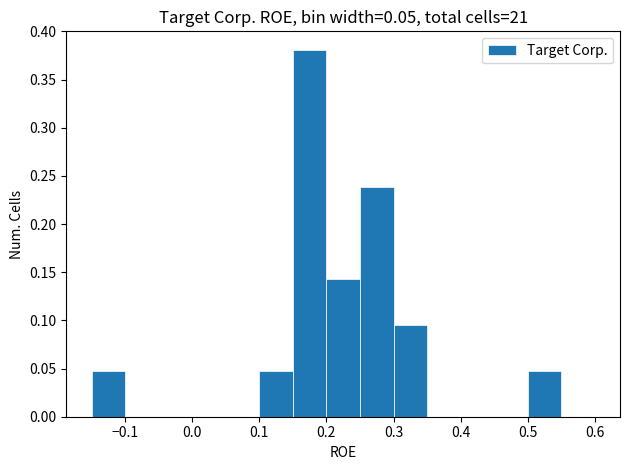

What is the height of the bar covering 0.20 to 0.25 on the x-axis? The values are not printed on the chart, so give them approximately, as read against the axis.

0.145